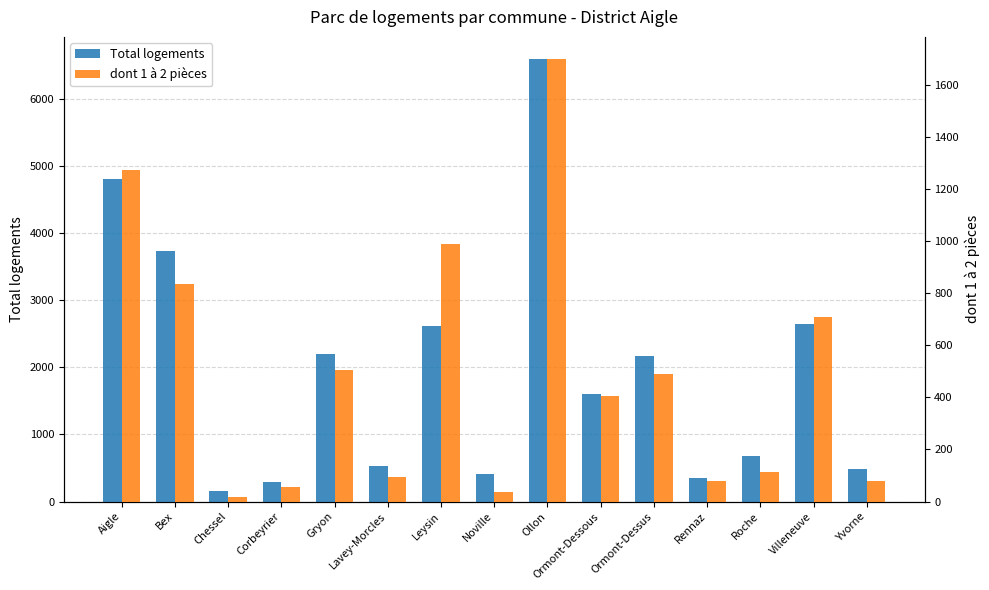

What position from the right is Rennaz?

4